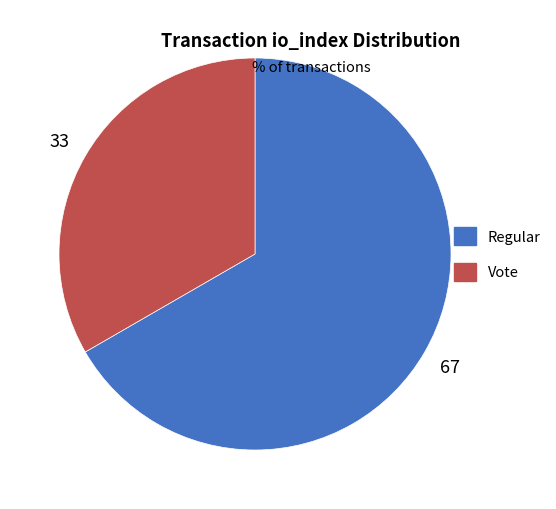

Is there a majority slice in this chart?

Yes